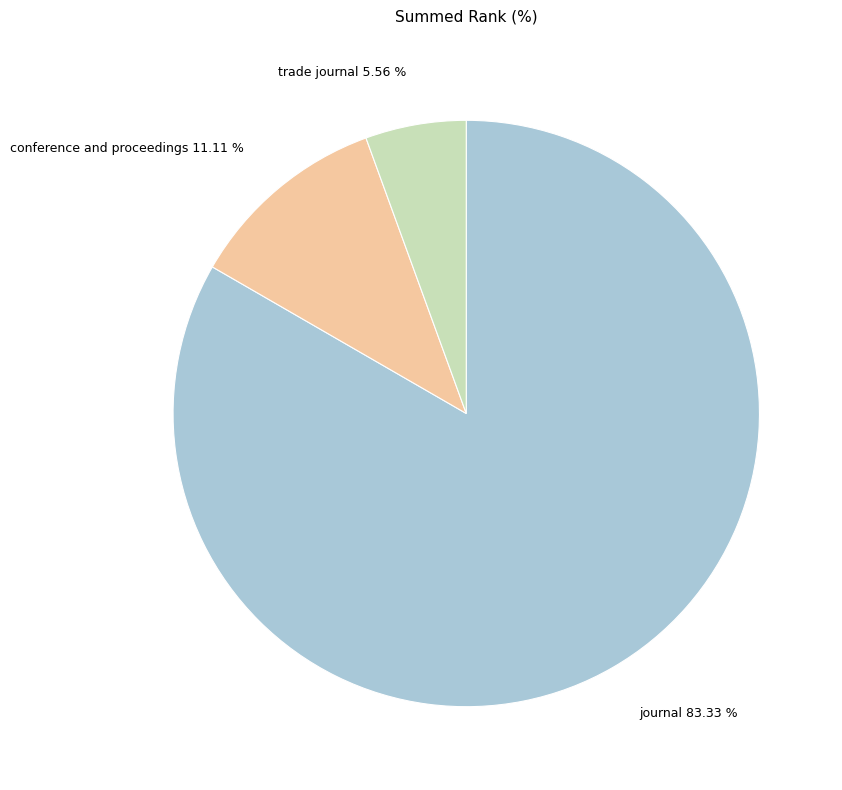

To the nearest percent, what portion does trade journal represent?

6%